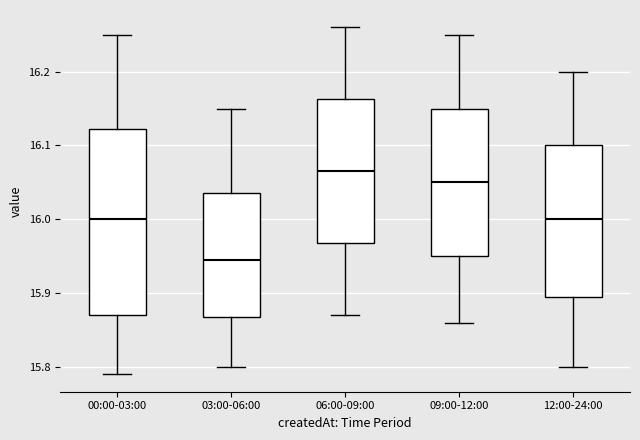

Which box is the tallest, from its lower edge to its upper edge?

00:00-03:00